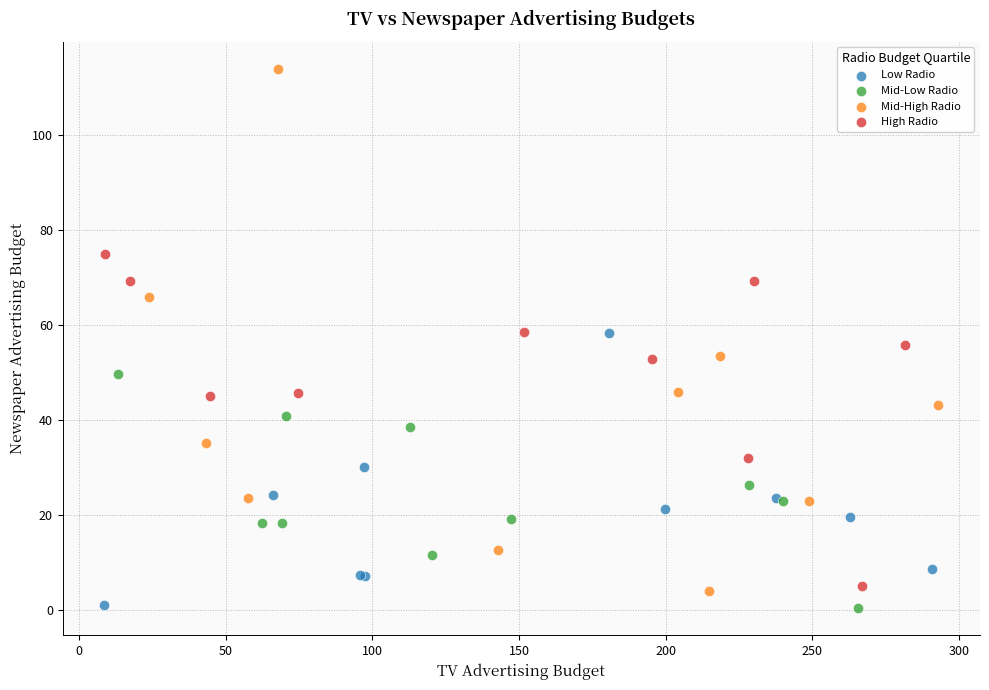

Which series has the largest Y range (max minus min)?

Mid-High Radio